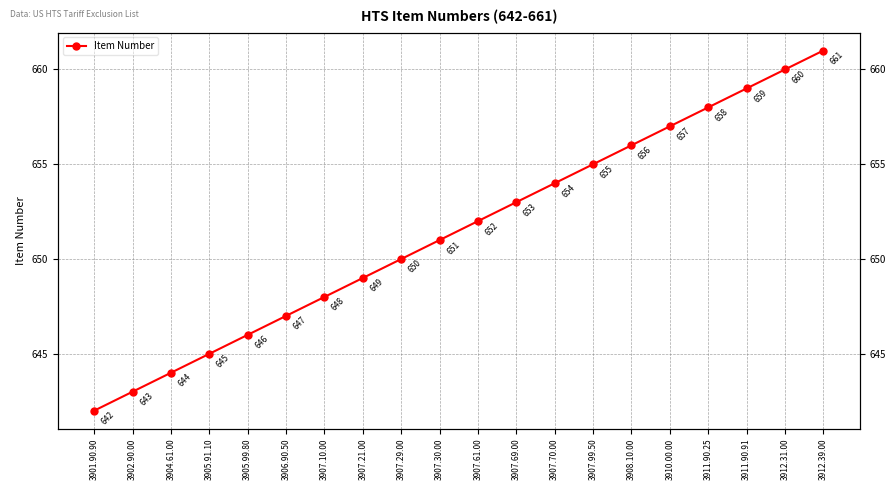

Does the chart have visible grid lines?

Yes